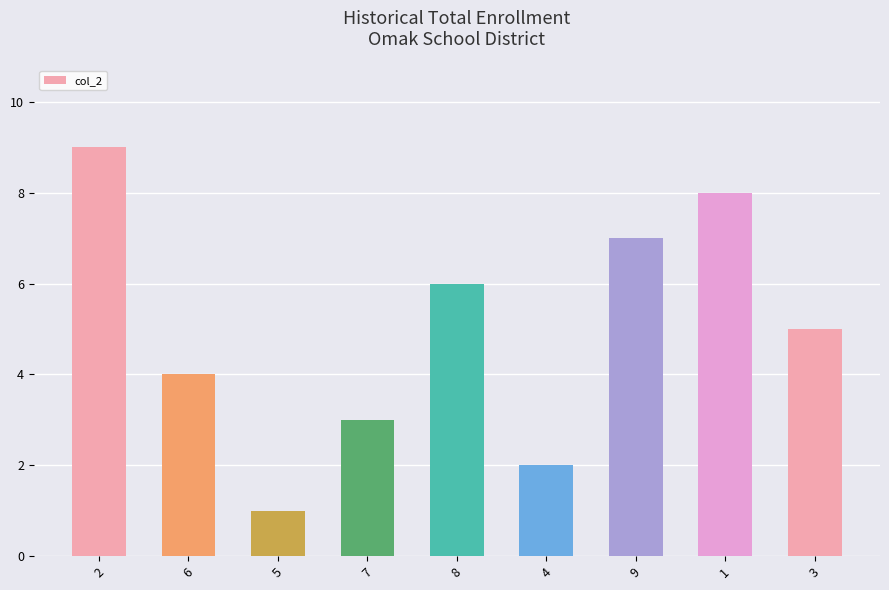

At which category does the chart reach its minimum across all series?

5